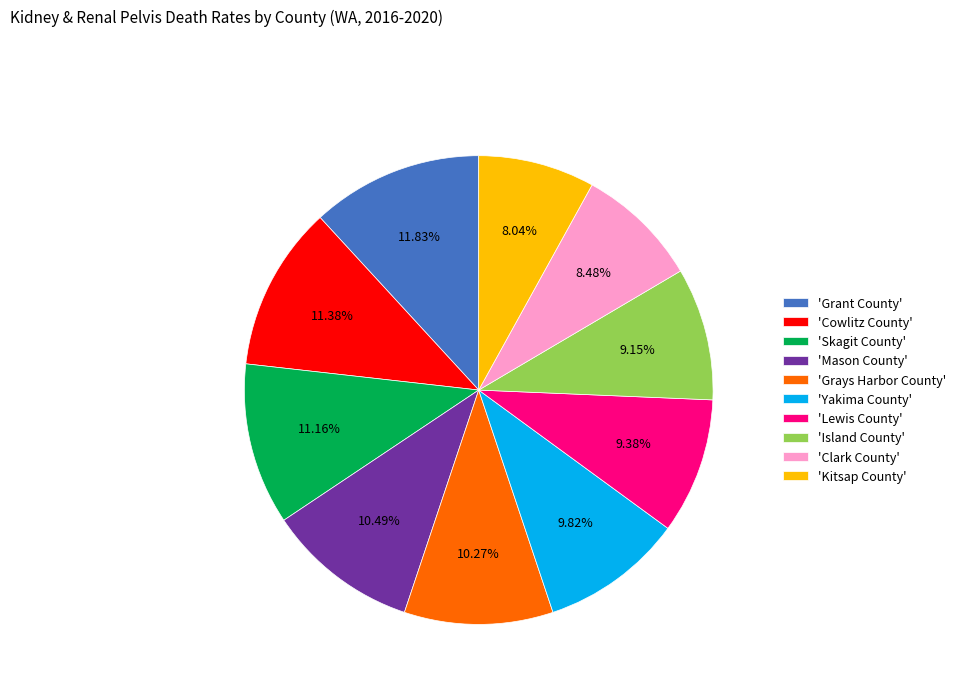

Which has a higher value, 'Yakima County' or 'Kitsap County'?

'Yakima County'